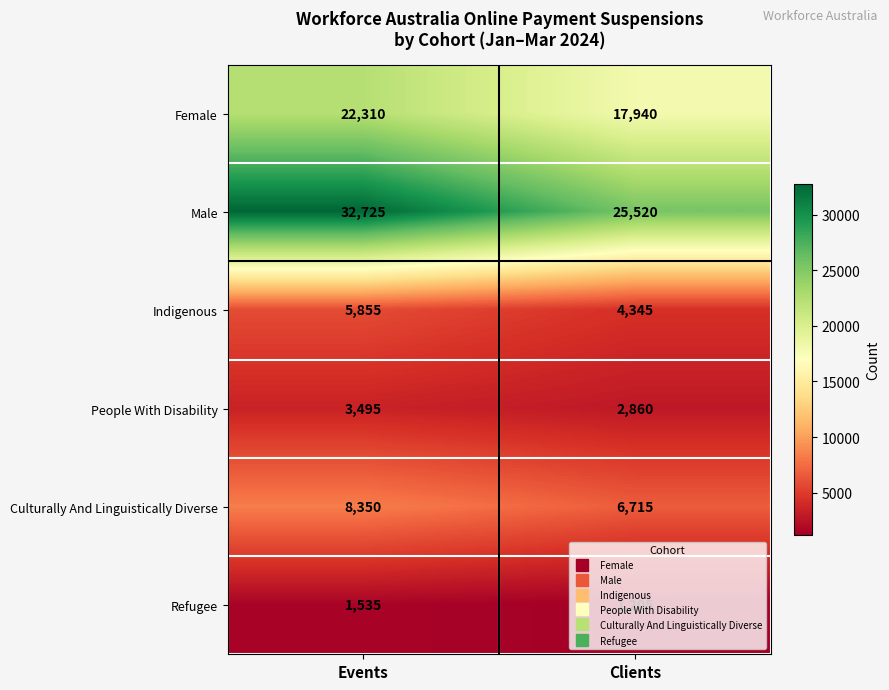

What is the difference between the highest and lowest values at Events?

31190